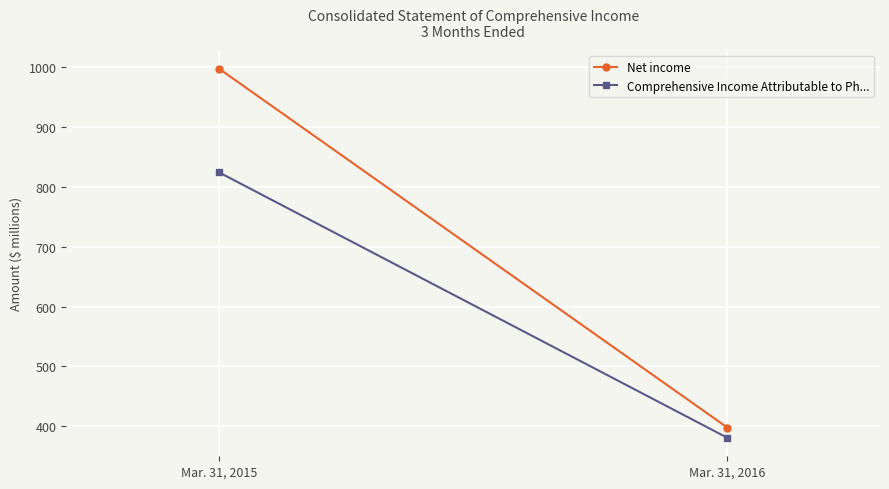

The Net income series shows 997 at Mar. 31, 2015. True or false?

True